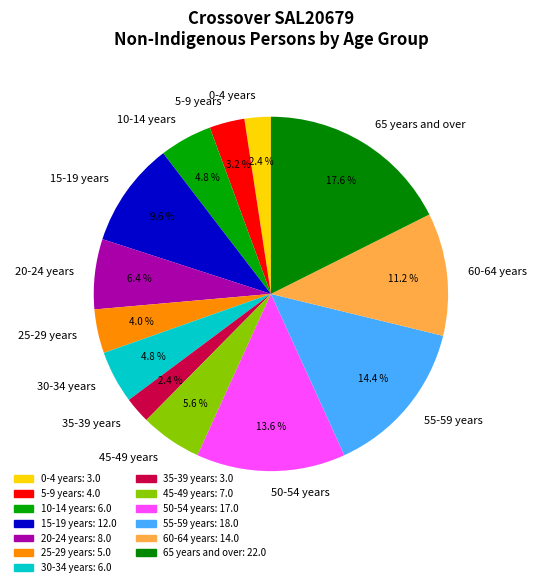

Is 15-19 years the majority of the pie?

No